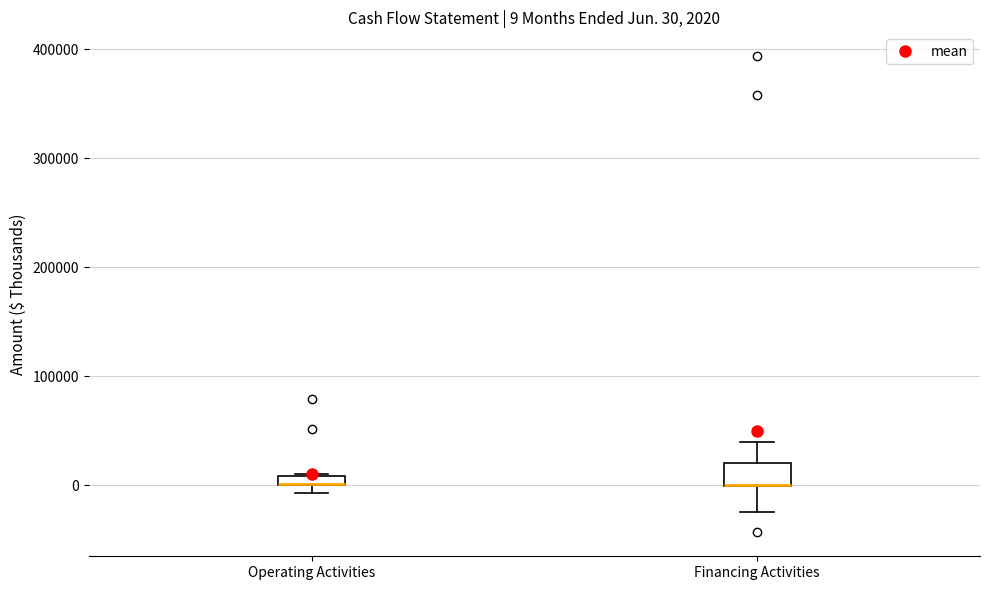

Which box is the tallest, from its lower edge to its upper edge?

Financing Activities